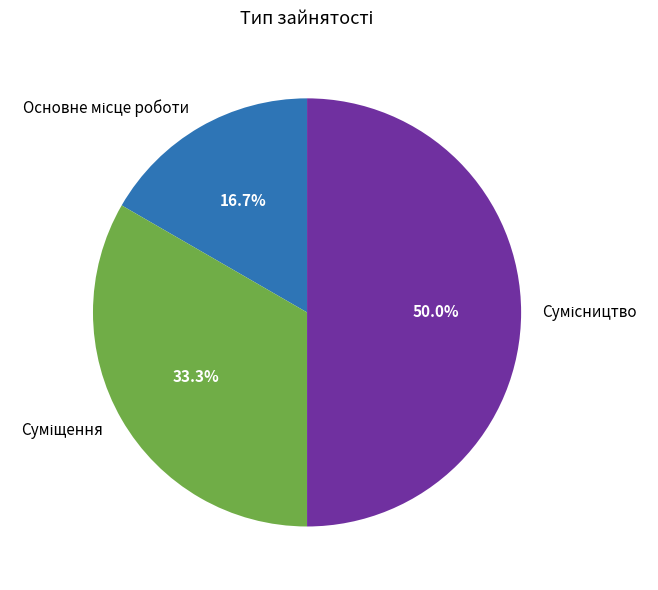

How many slices are in this pie chart?

3